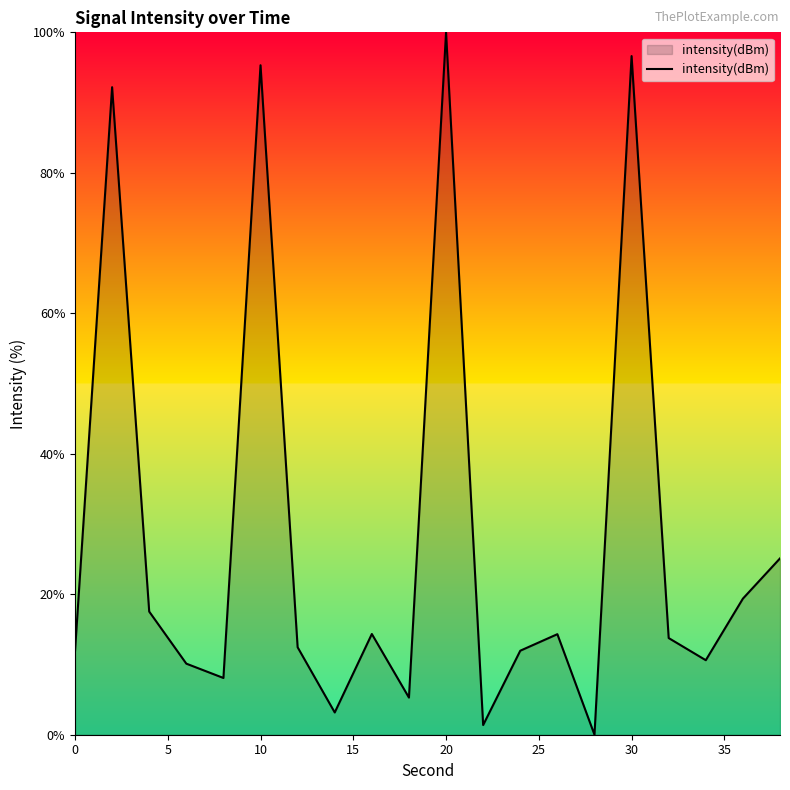

What is the difference between the maximum and minimum values?

100.0